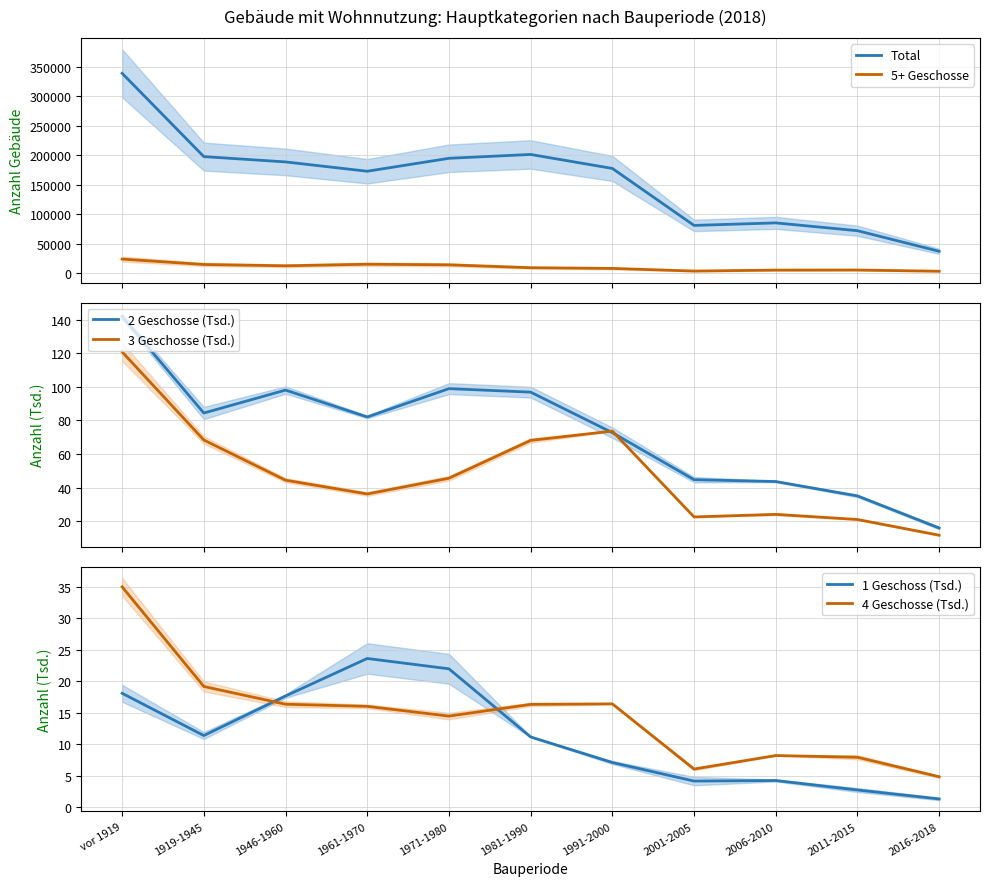

What is the sum of all 4 Geschosse (Tsd.) values?

160.6